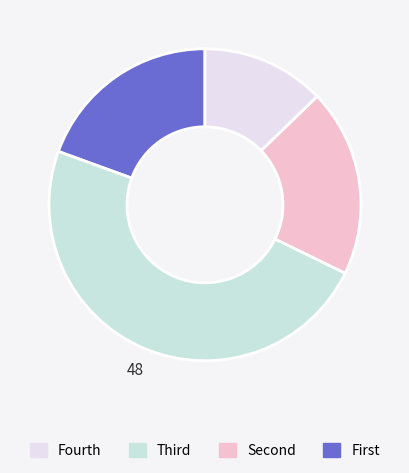

How many segments does this pie chart have?

4